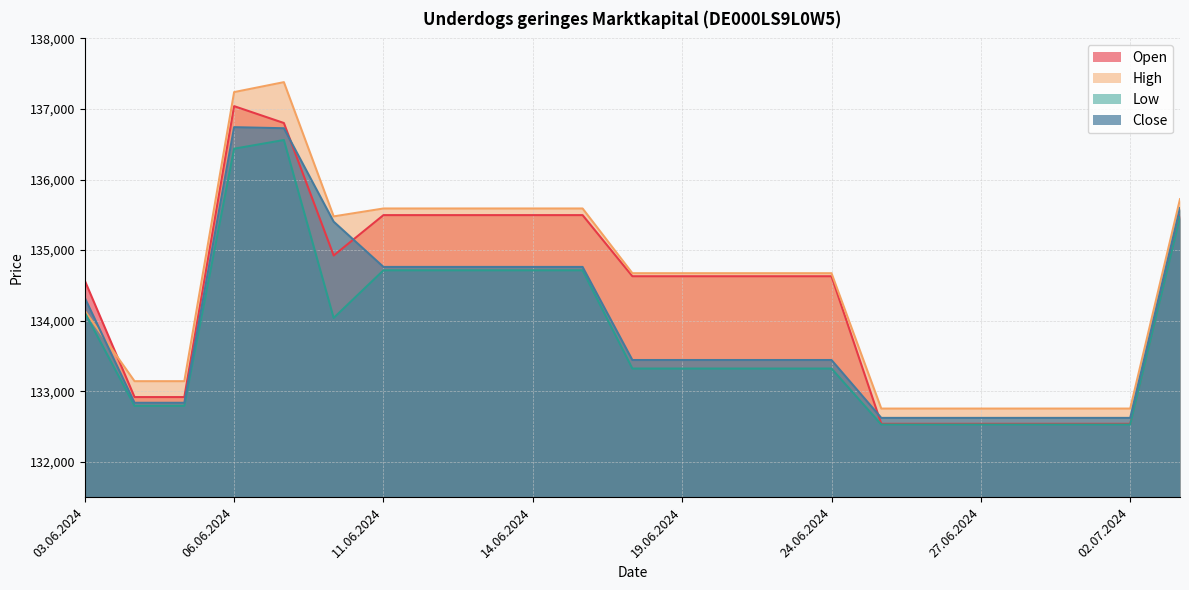

Rank the categories by Low value from lowest to highest.

25.06.2024, 26.06.2024, 27.06.2024, 28.06.2024, 01.07.2024, 02.07.2024, 04.06.2024, 05.06.2024, 18.06.2024, 19.06.2024, 20.06.2024, 21.06.2024, 24.06.2024, 10.06.2024, 03.06.2024, 11.06.2024, 12.06.2024, 13.06.2024, 14.06.2024, 17.06.2024, 03.07.2024, 06.06.2024, 07.06.2024